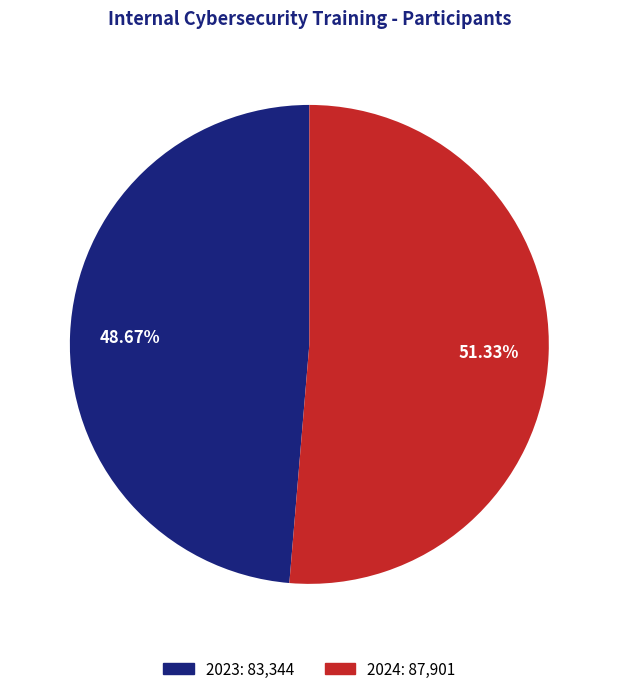

To the nearest percent, what is the difference between the 2024 and 2023 slice percentages?

3%